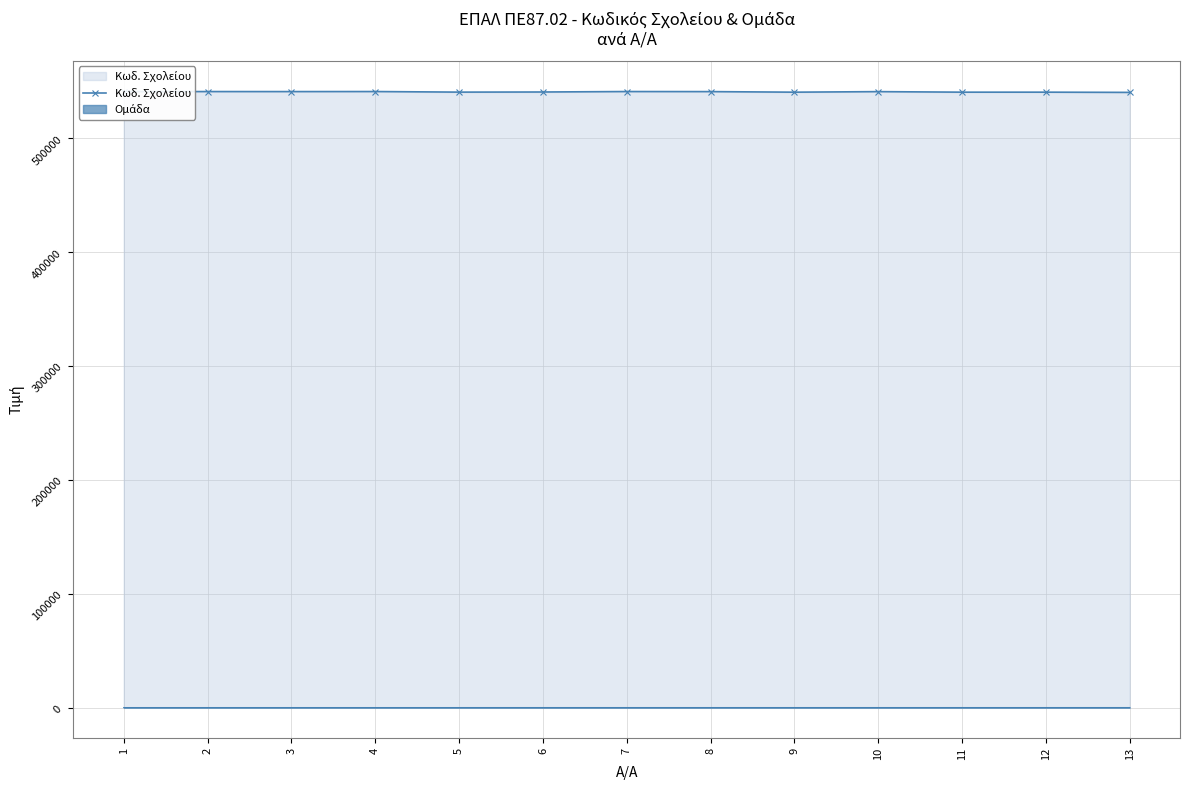

Where is the first local maximum?

2